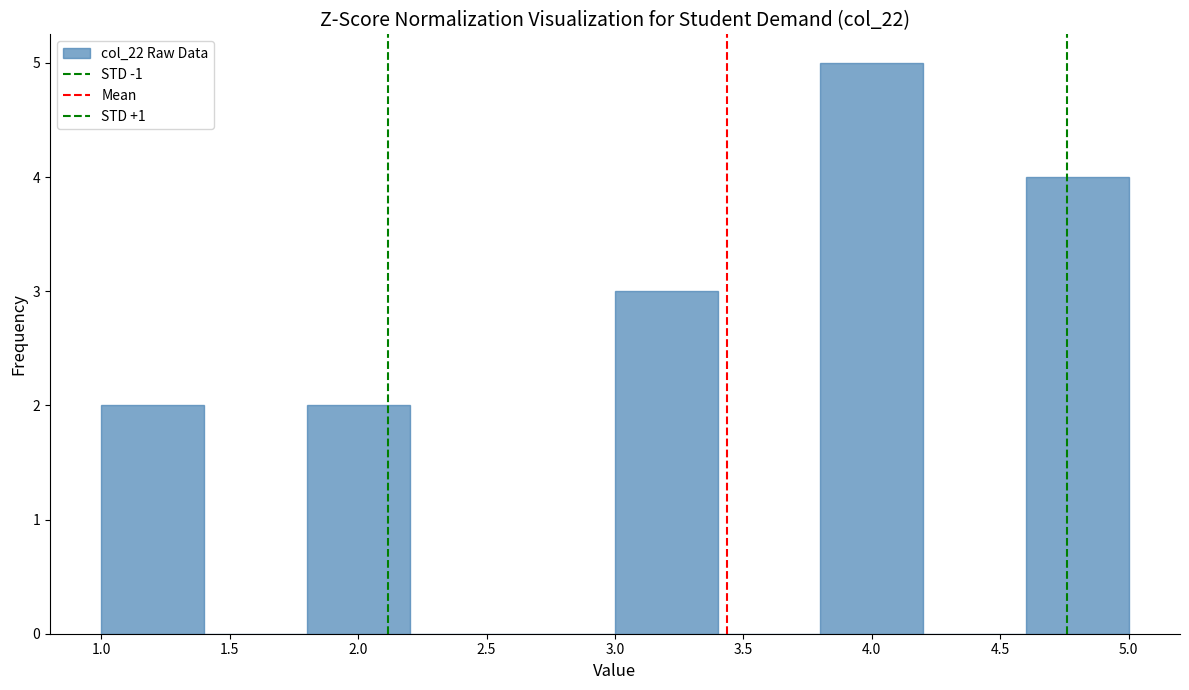

Reading left to right, transcribe this chart: for each bar, give the range it covers on the x-axis and its height. The values are not printed on the chart, so give them approximately, as read against the axis.

1.0 to 1.4: 2
1.4 to 1.8: 0
1.8 to 2.2: 2
2.2 to 2.6: 0
2.6 to 3.0: 0
3.0 to 3.4: 3
3.4 to 3.8: 0
3.8 to 4.2: 5
4.2 to 4.6: 0
4.6 to 5.0: 4